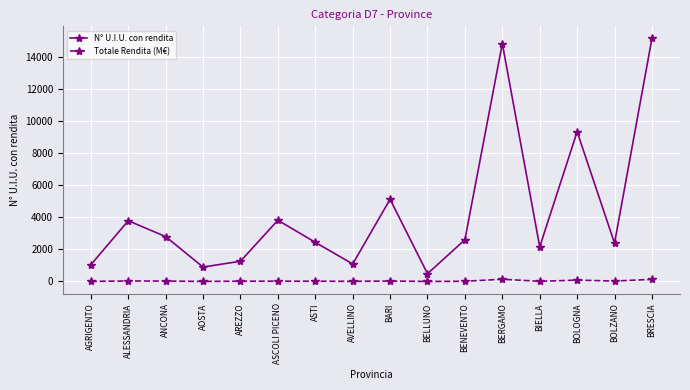

At how many categories does at least one series exceed 8489?

3